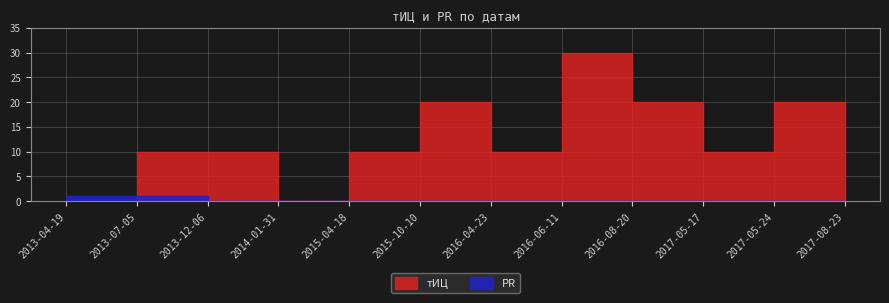

Which series ends up on top after the final intersection of тИЦ and PR?

тИЦ